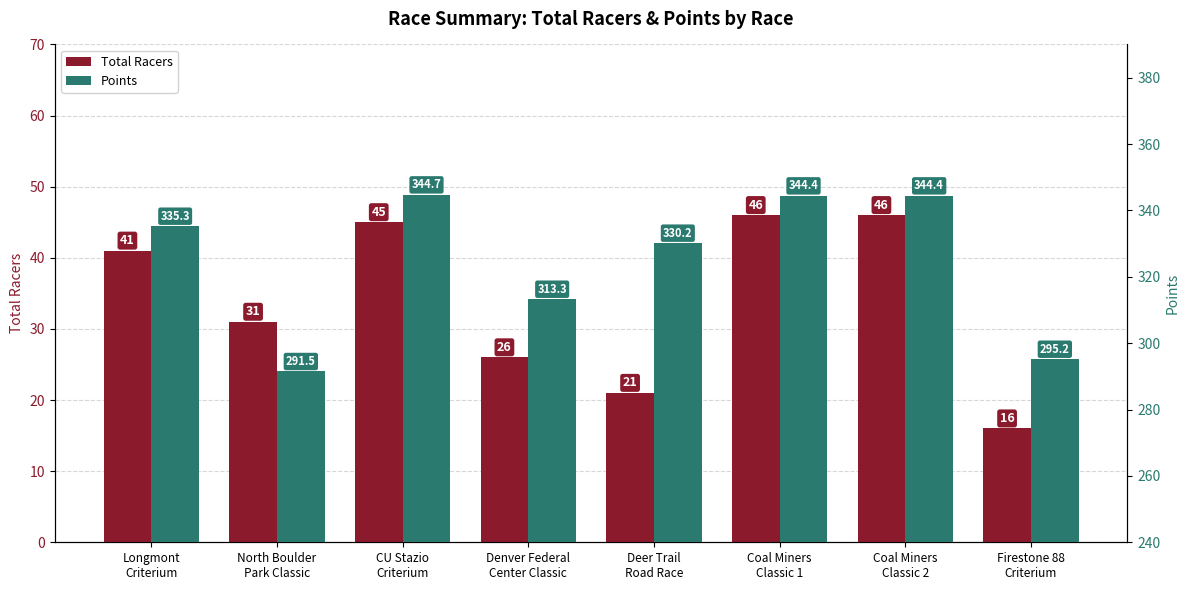

What is the label of the 2nd bar from the left?

North Boulder
Park Classic